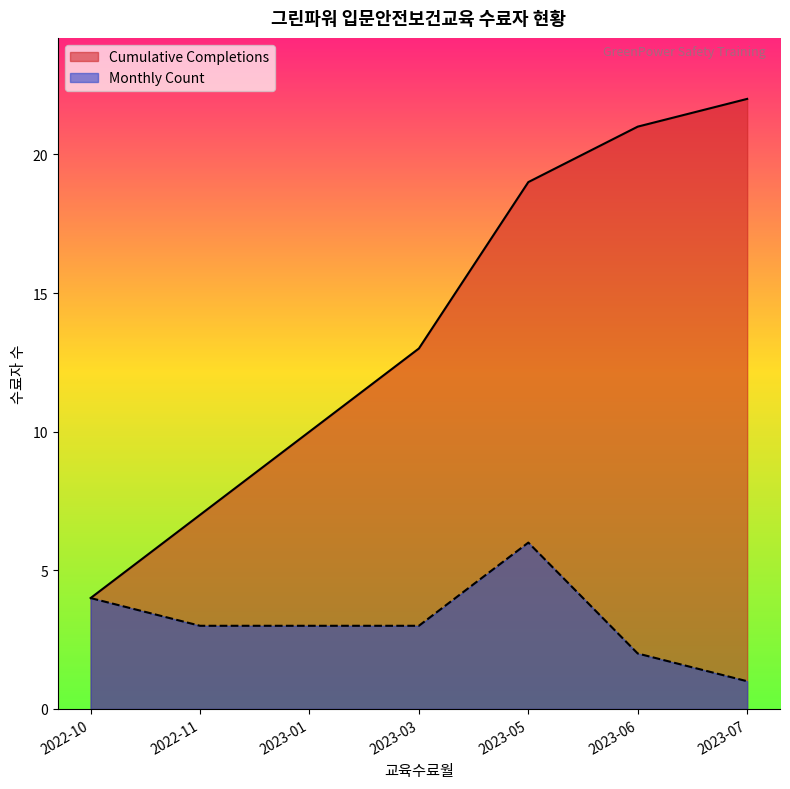

True or false: Cumulative Completions and Monthly Count cross at least once.

False